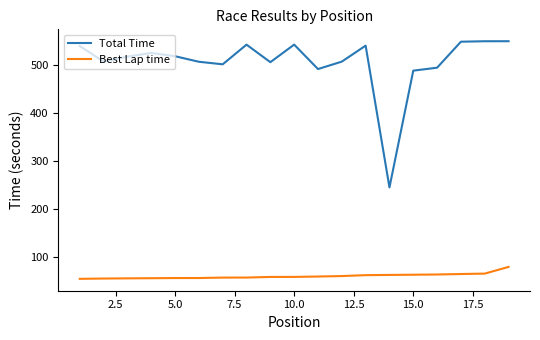

Which series has the largest total across all categories?

Total Time